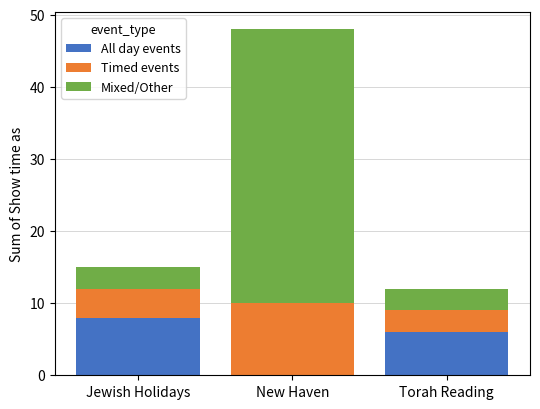

Reading left to right, what are the values for All day events?

Jewish Holidays=8	New Haven=0	Torah Reading=6